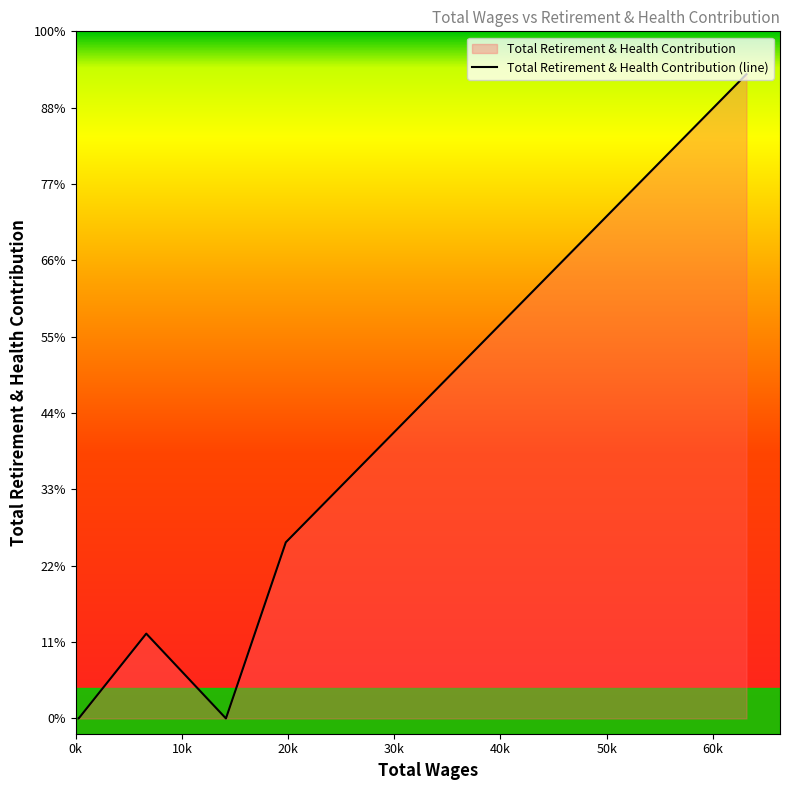

What is the change in value from 40k to 60k?

+2307